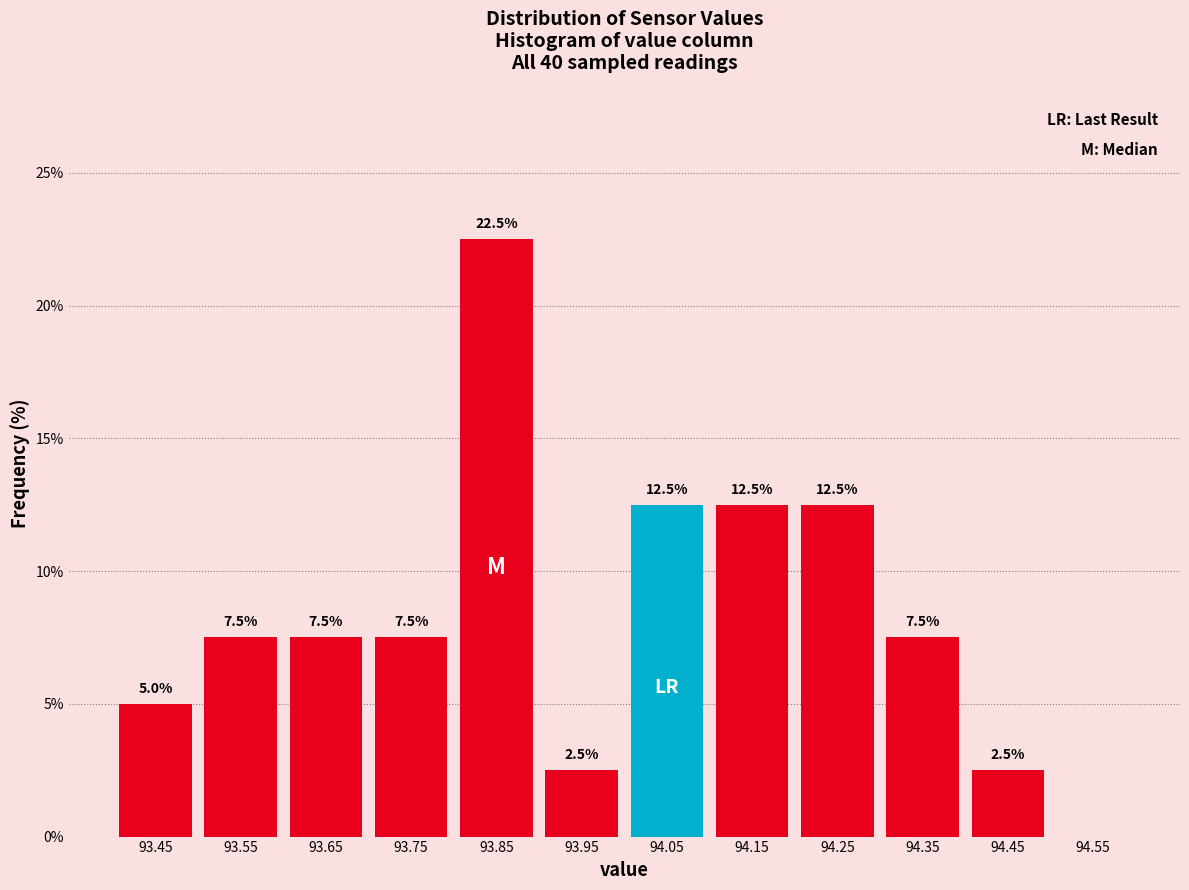

Over which range of the x-axis is the bar tallest?

93.8 to 93.9